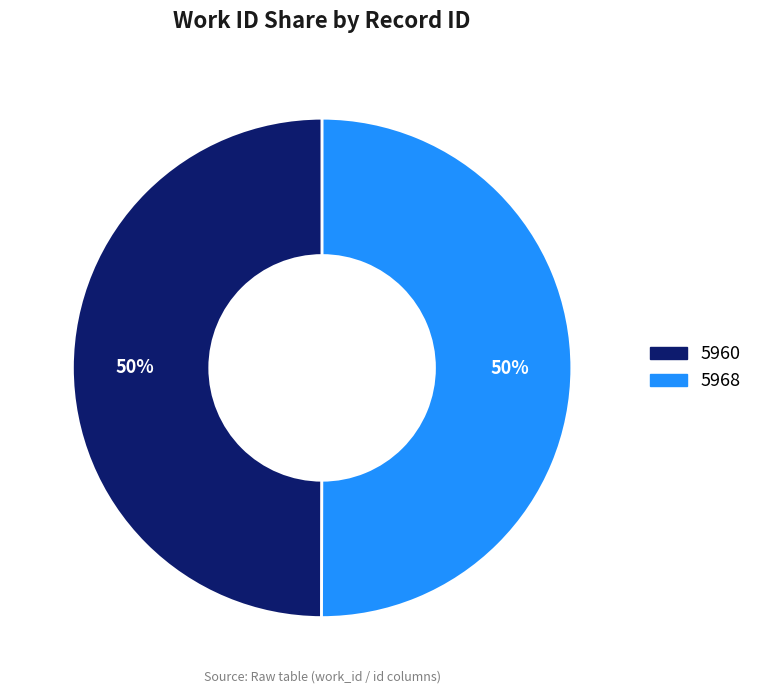

How many slices are in this pie chart?

2